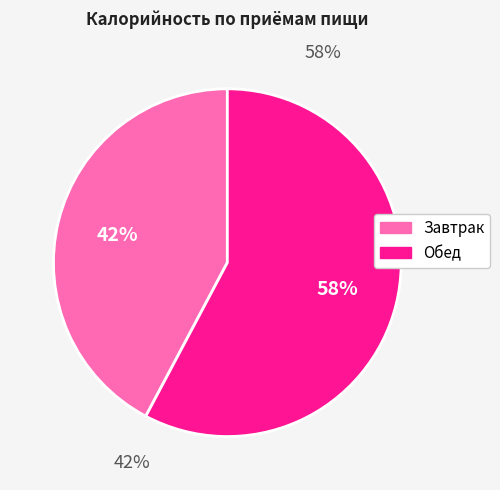

Does any single category account for the majority?

Yes